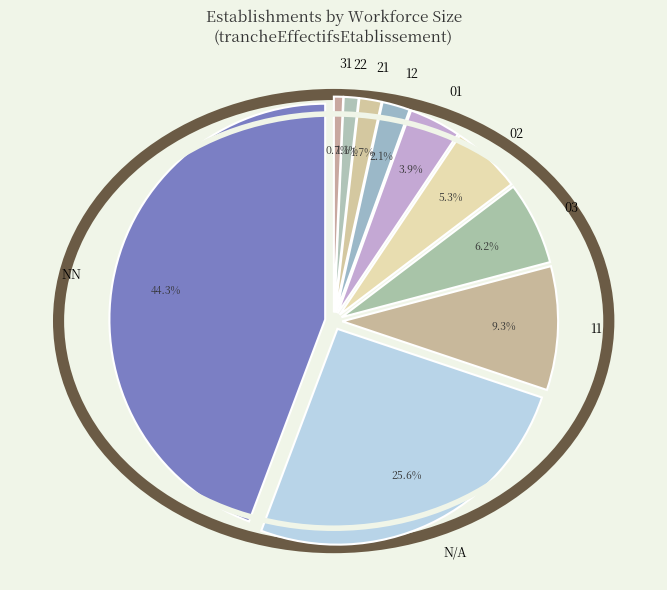

What is the change in value from 01 to 22?

-157